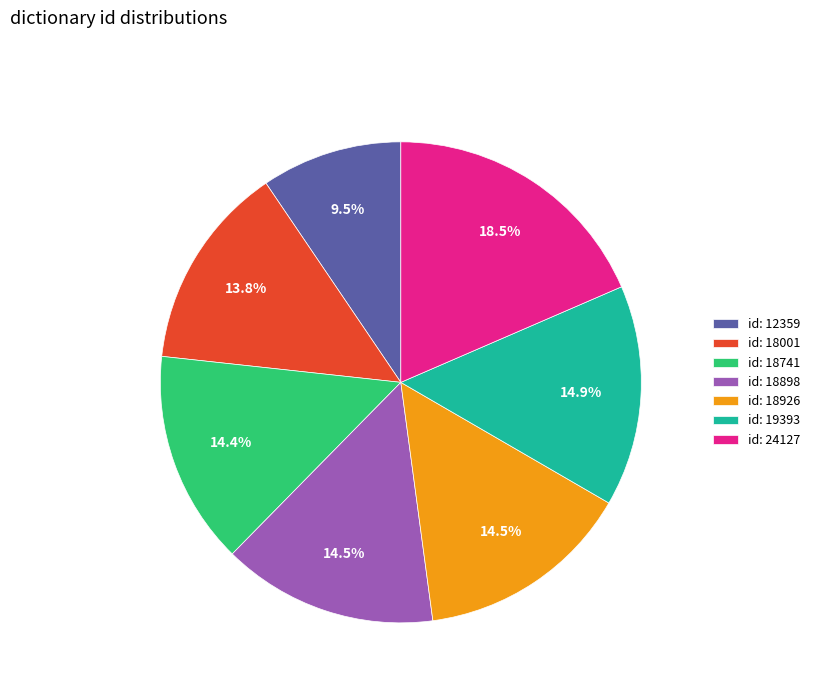

Do id: 18741 and id: 18001 together represent more than half of the pie?

No